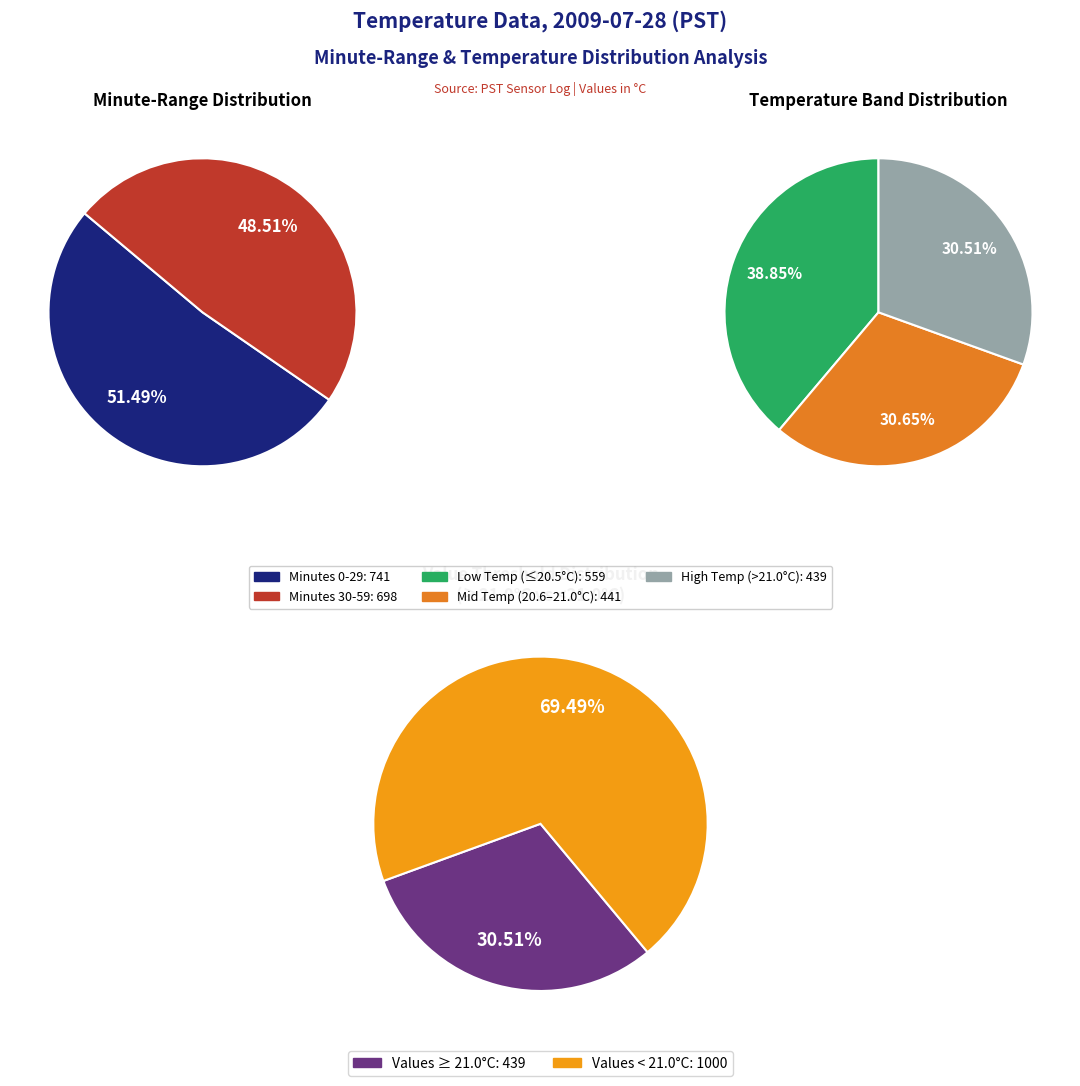

Is there a majority slice in this chart?

Yes